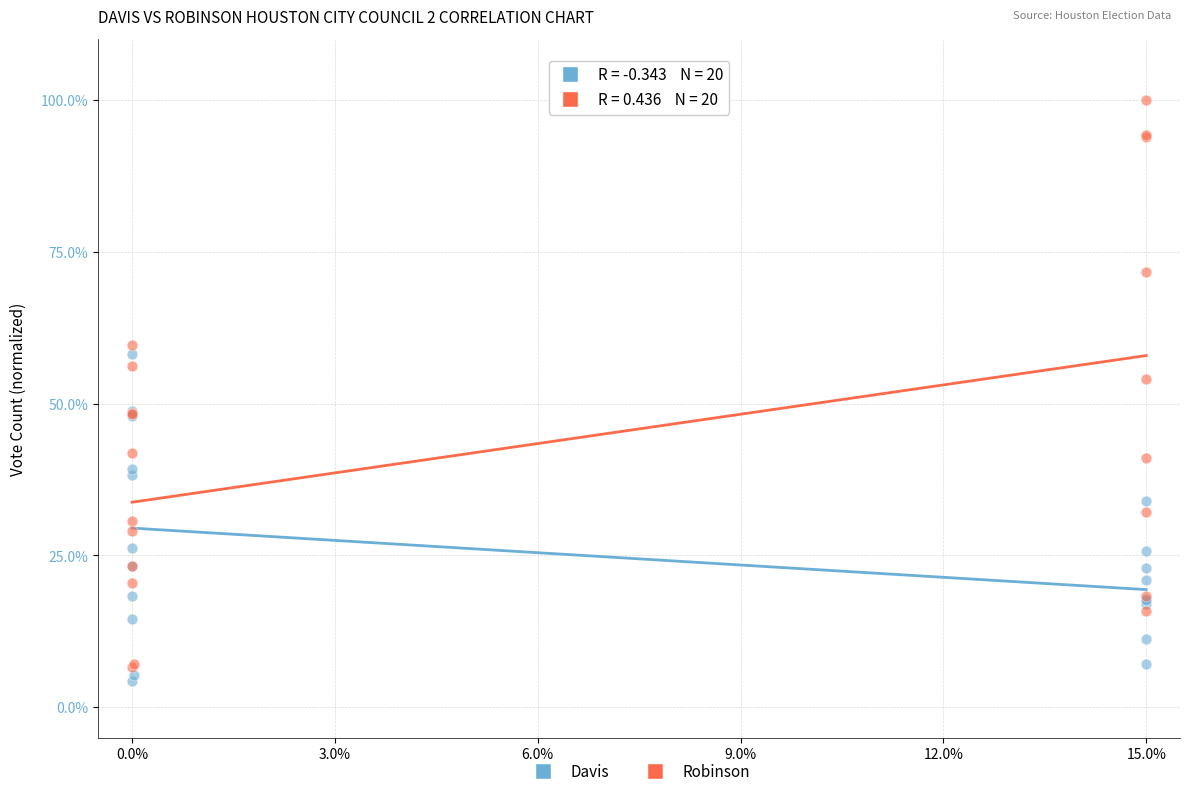

Across all series, what Y value is closest to 52?

54.1